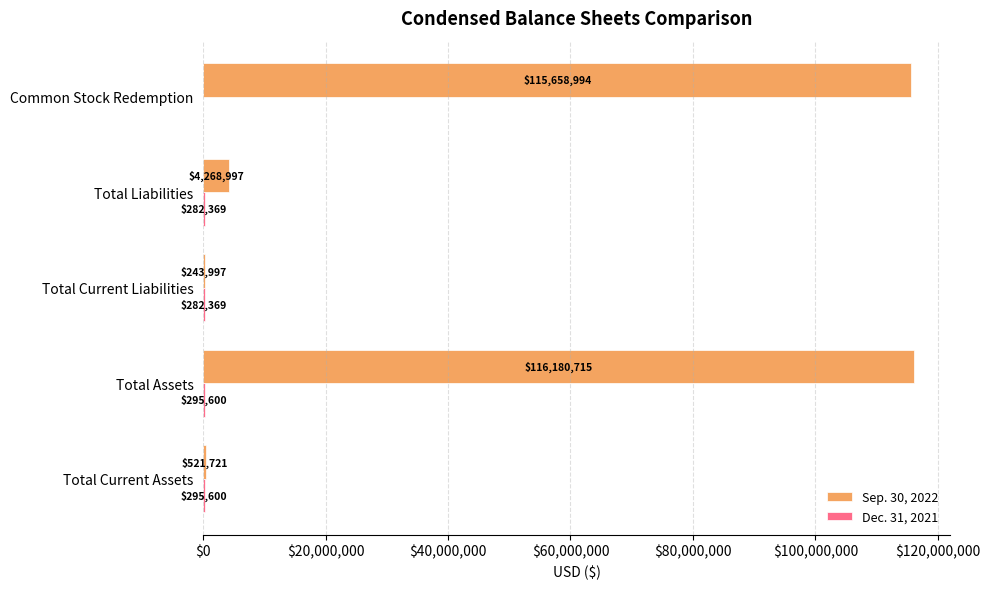

Is it true that Sep. 30, 2022 equals 243997 at Total Current Liabilities?

True